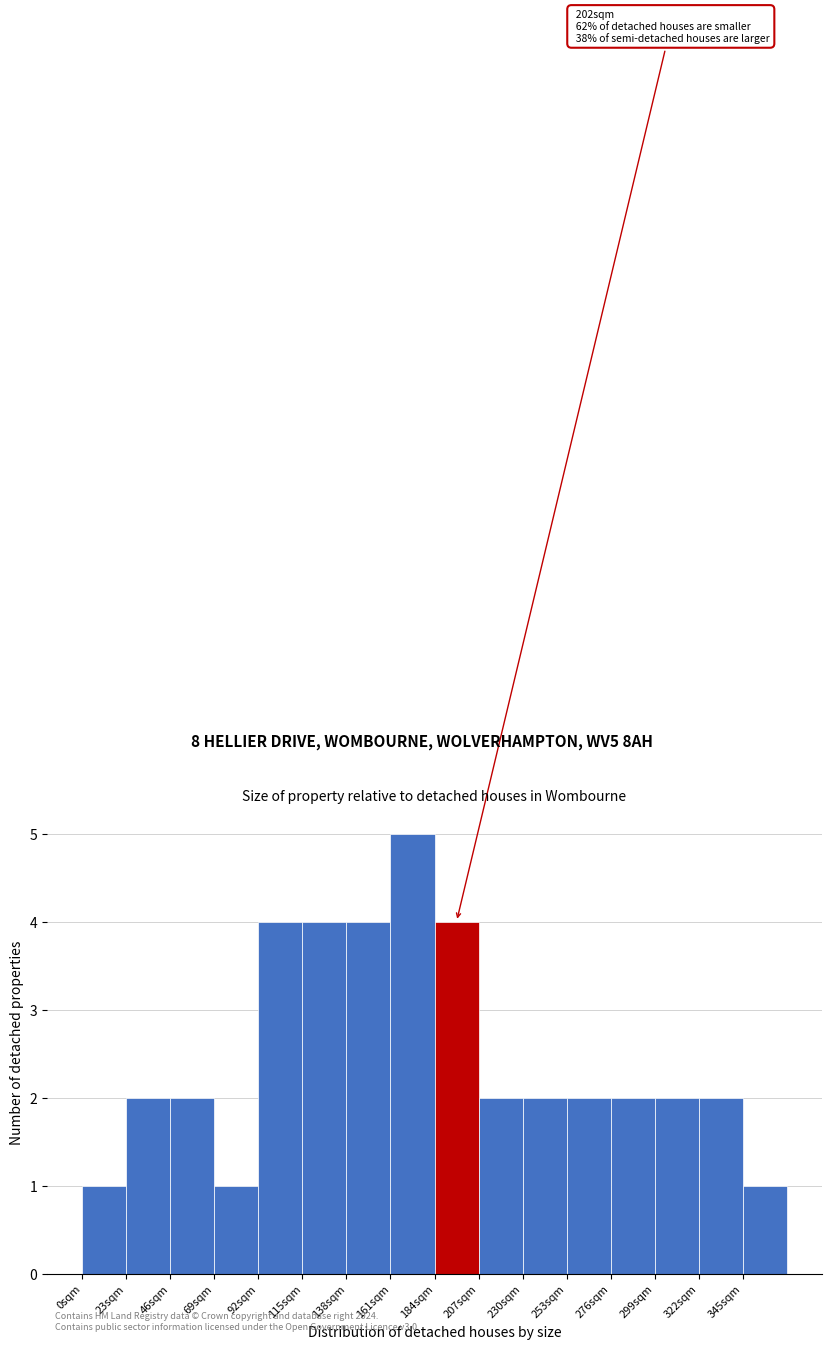

Which range on the x-axis has the tallest bar?

161 to 184